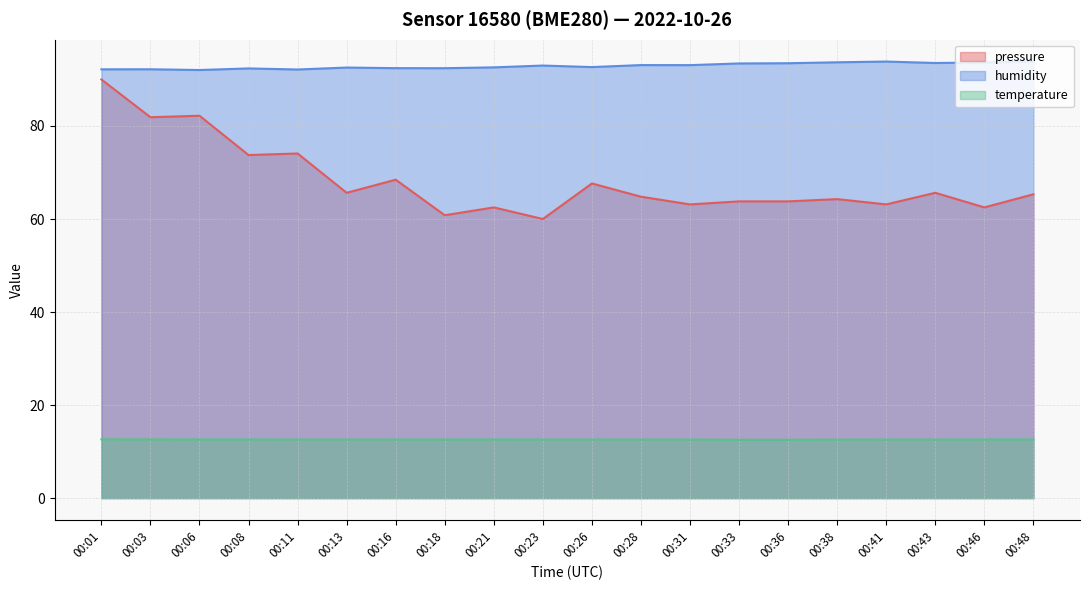

What value does the humidity series have at 00:08?

92.4